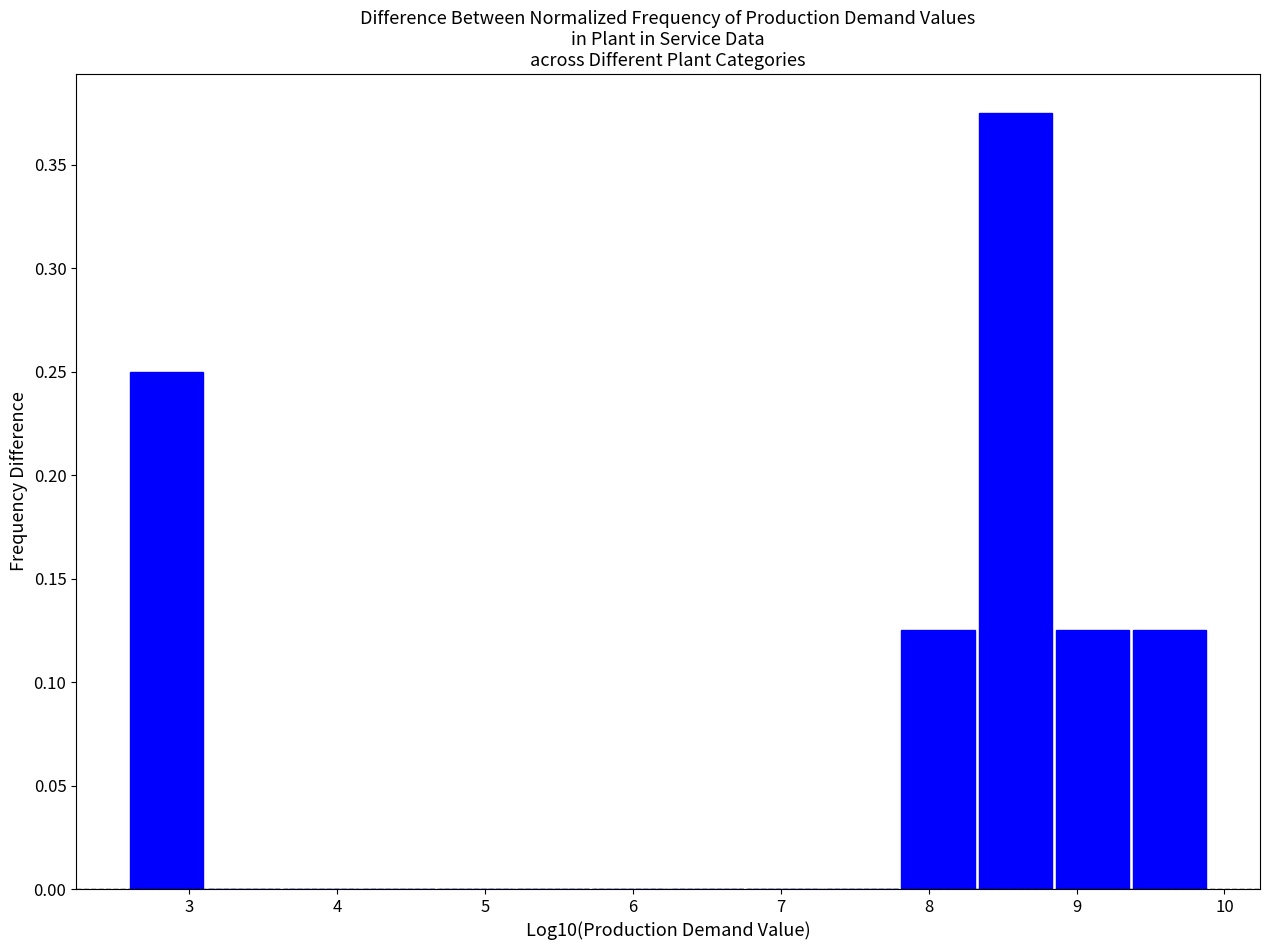

What is the height of the bar covering 8.8 to 9.4 on the x-axis? Neither the bar edges nor the heights are printed on the chart, so give them approximately, as read against the axes.

0.125